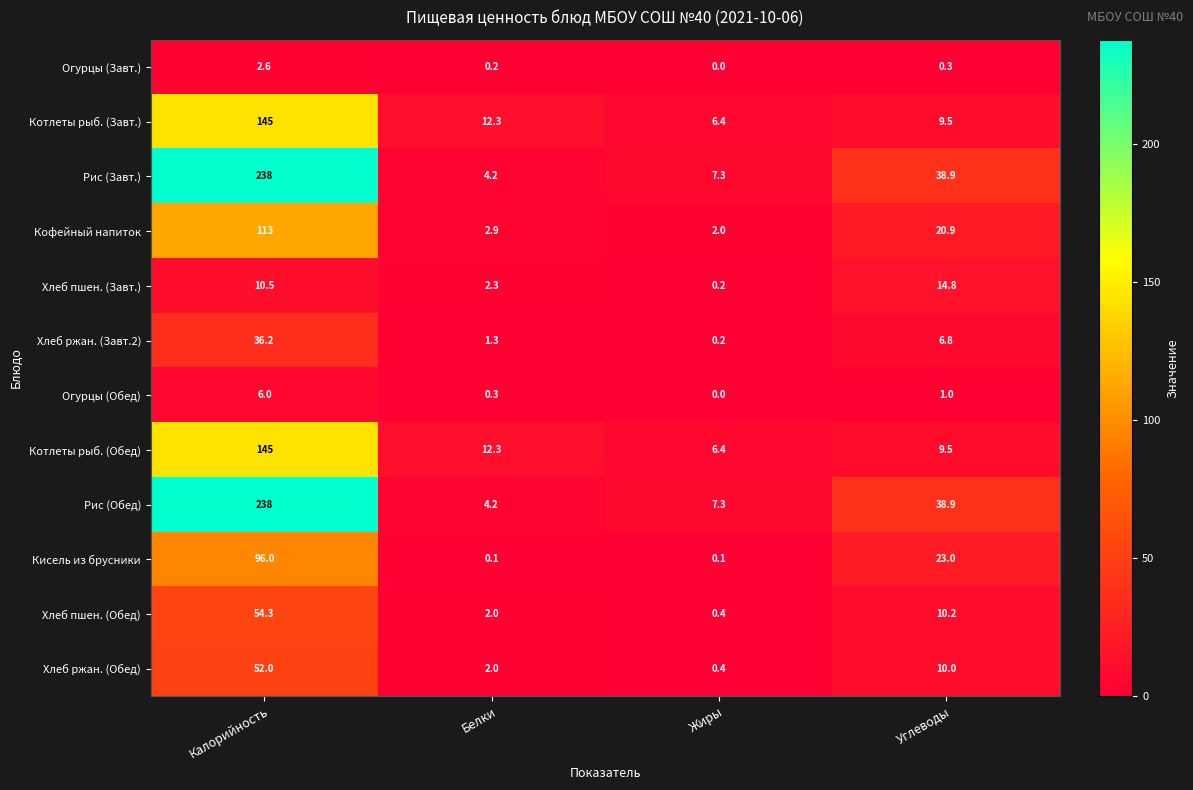

List the labels in order of Кофейный напиток value, largest first.

Калорийность, Углеводы, Белки, Жиры